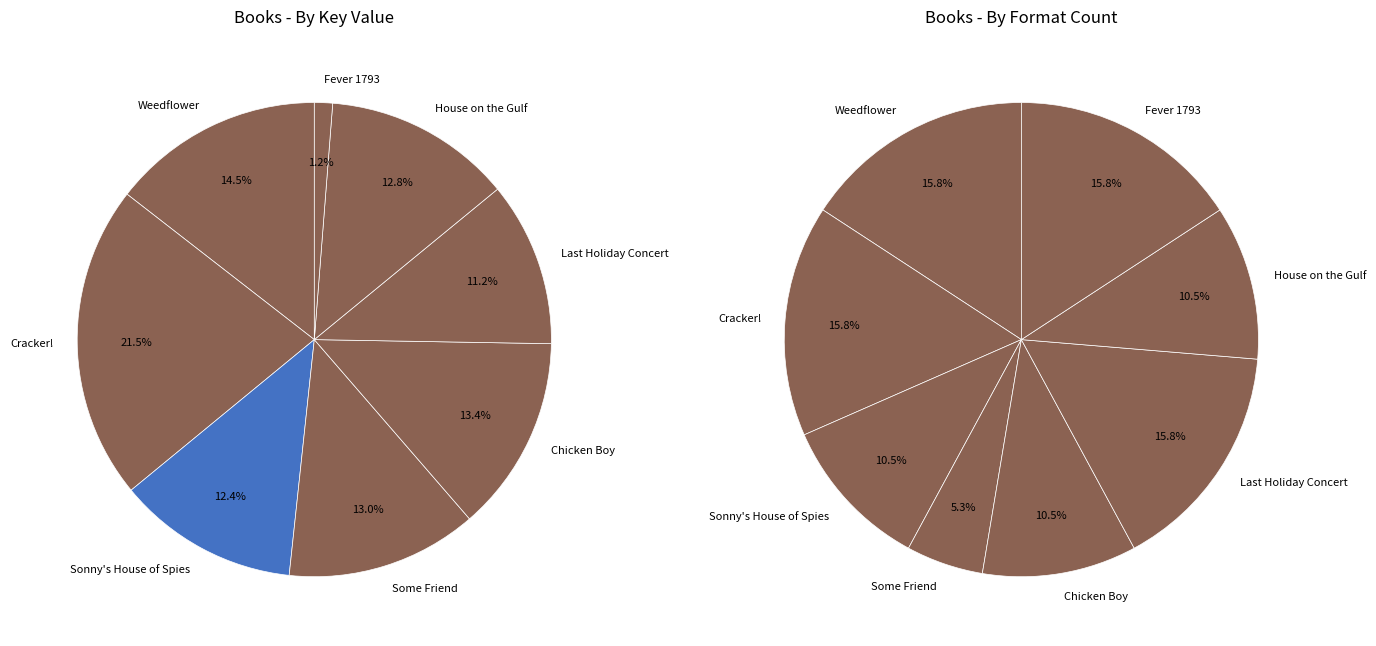

How much of the chart is everything except Weedflower?

85.5%